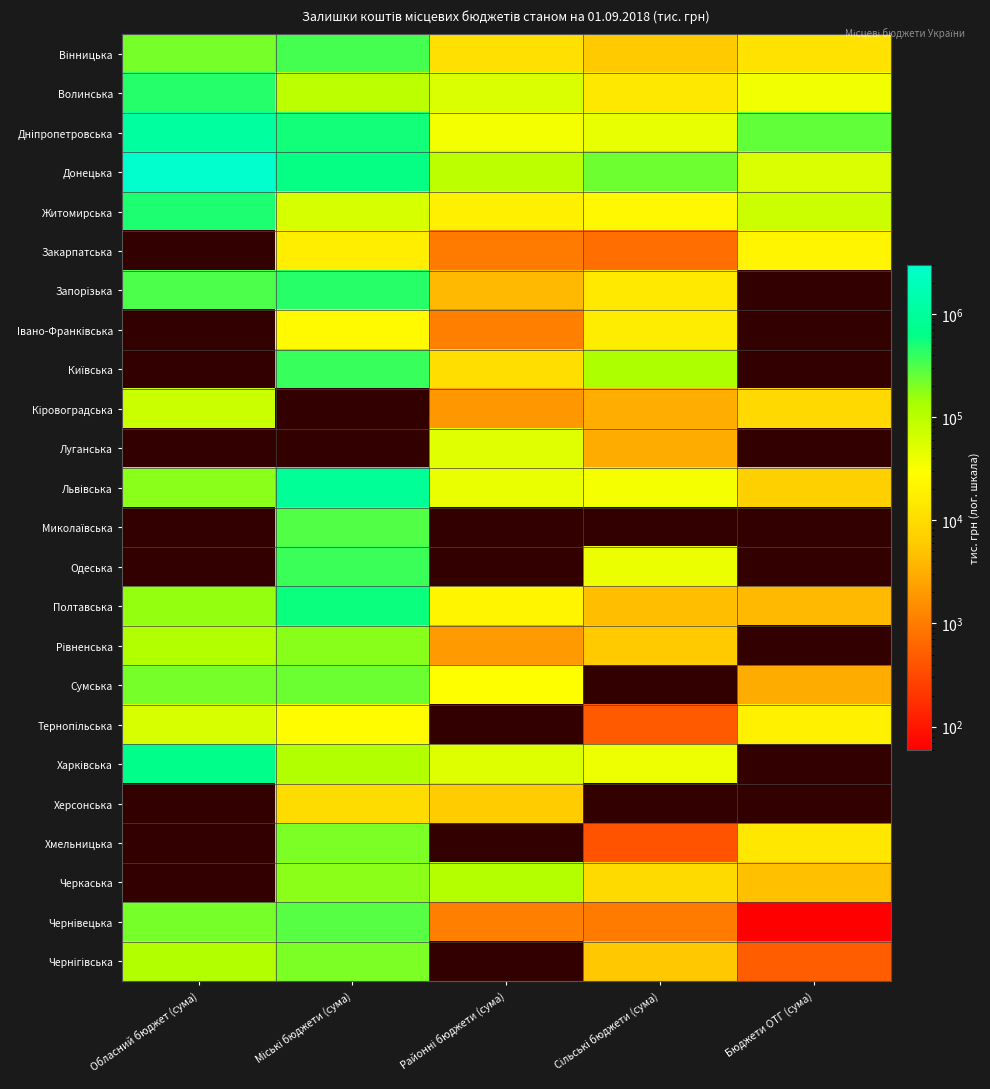

How many values in Кіровоградська are above zero?

4